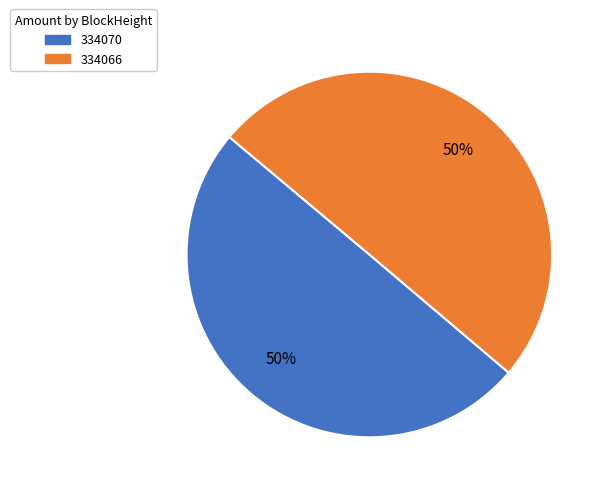

To the nearest percent, what is the difference between the largest and smallest slice percentages?

0%